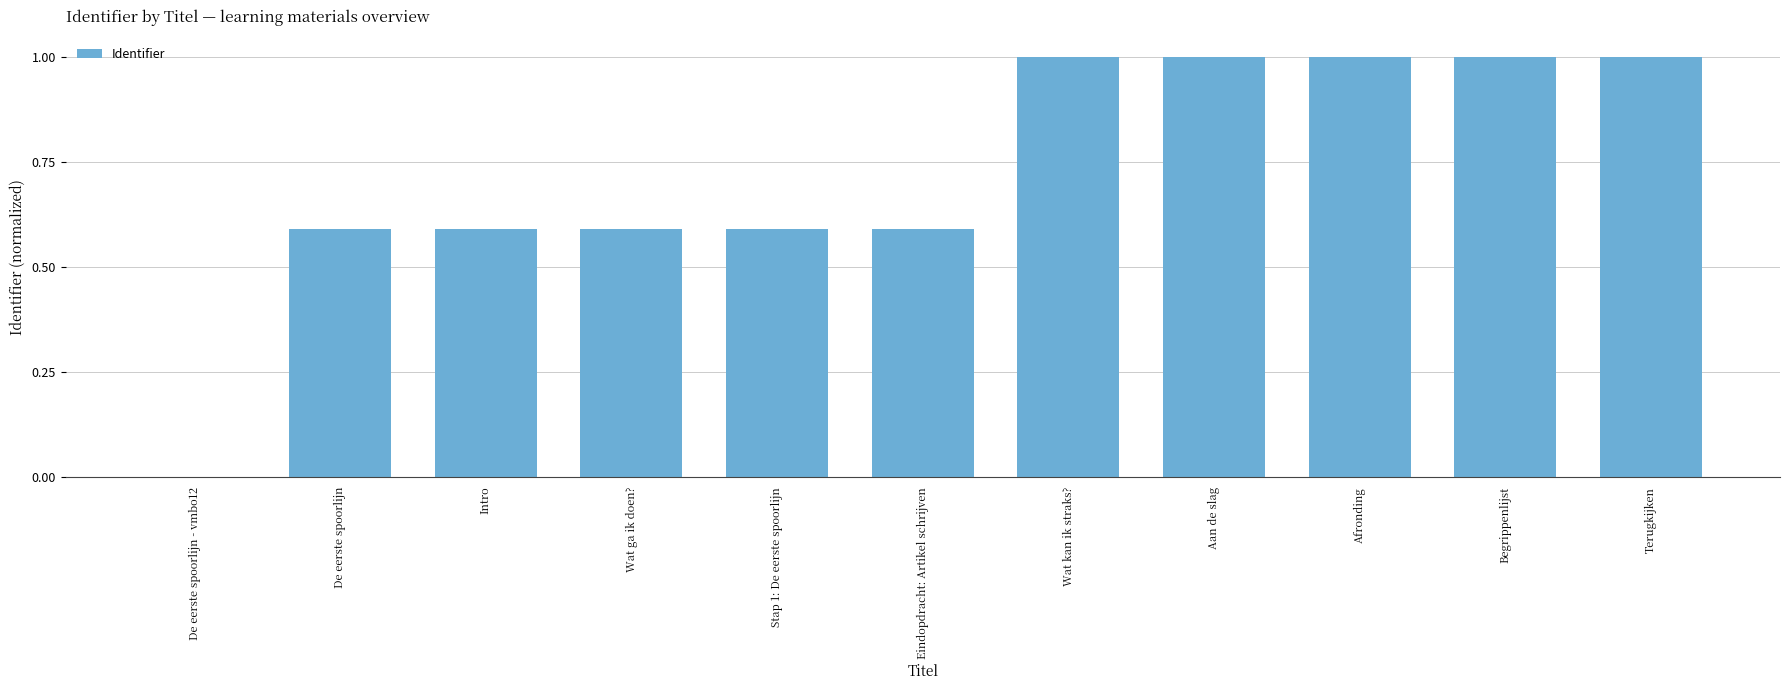

What is the change in value from De eerste spoorlijn - vmbo12 to Begrippenlijst?

+1.0